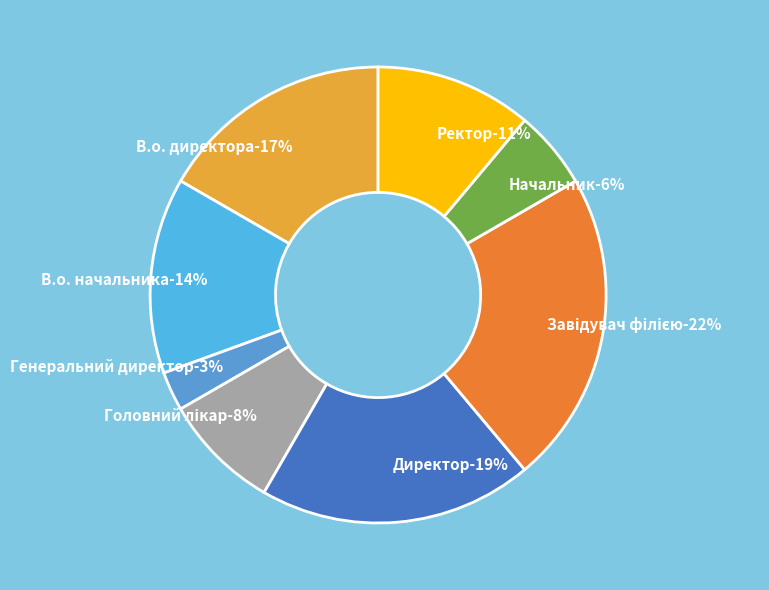

Is it true that В.о. директора is 27% of the pie?

False